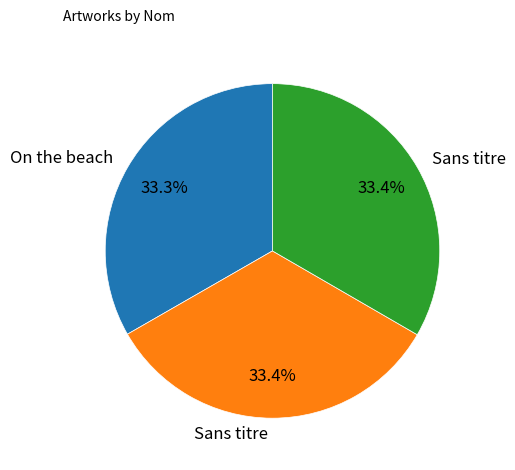

Does any single category account for the majority?

No